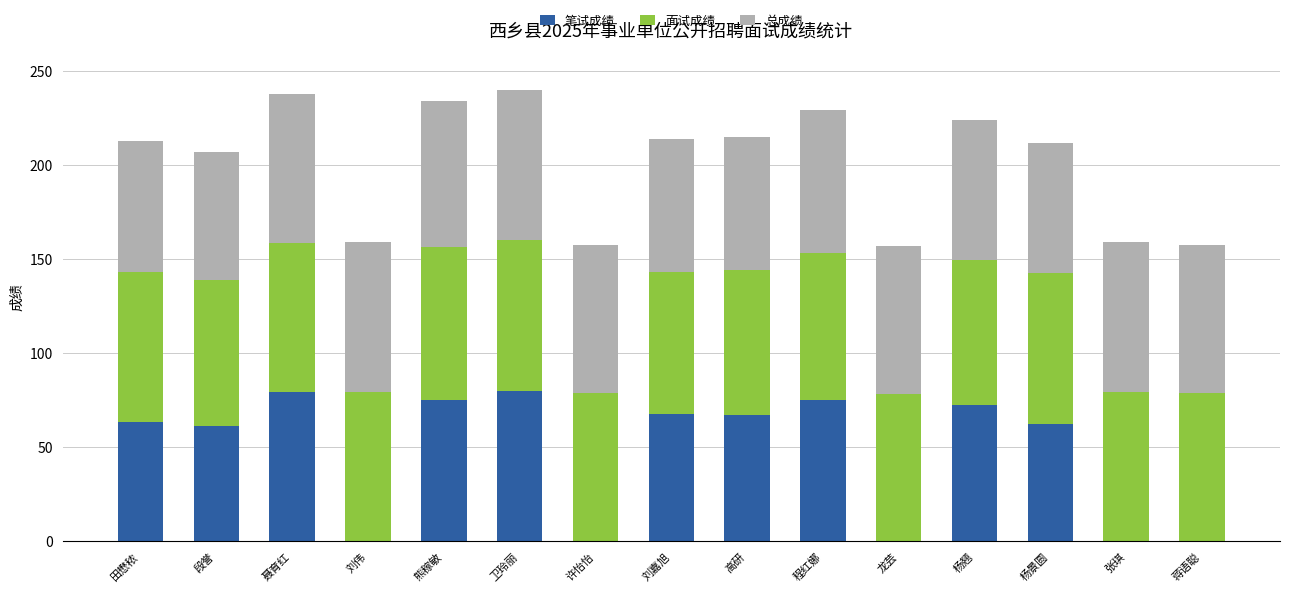

What is the sum of the 笔试成绩 values at 刘嘉旭 and 张琪?

67.6